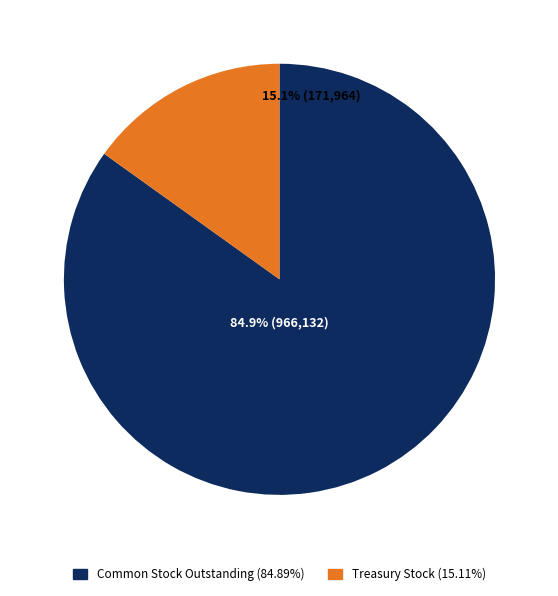

Which slice is the largest?

Common Stock, Shares, Outstanding